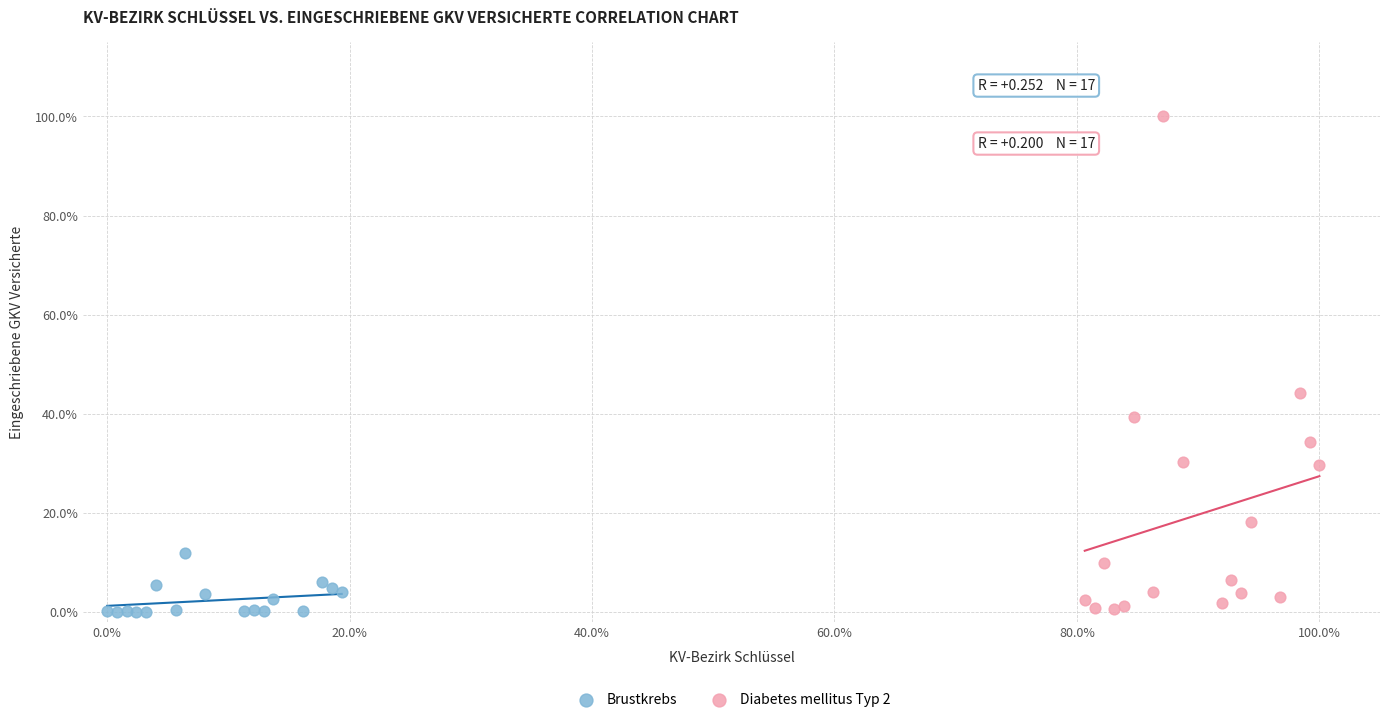

Which series has the widest spread of Y values?

Diabetes mellitus Typ 2